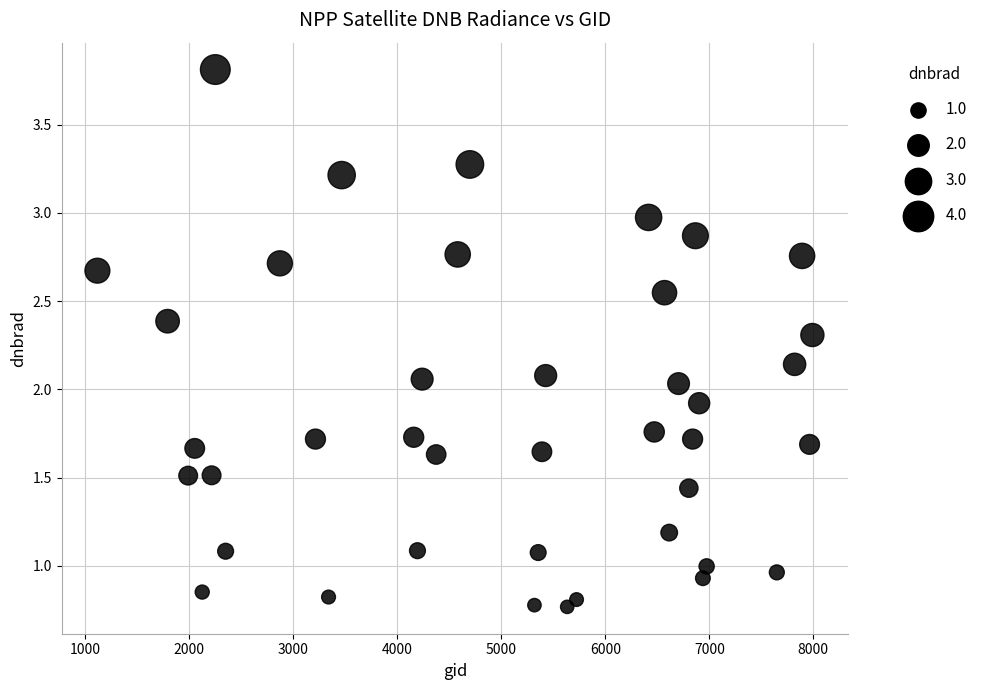

What is the range of Y values (max minus min)?

3.0